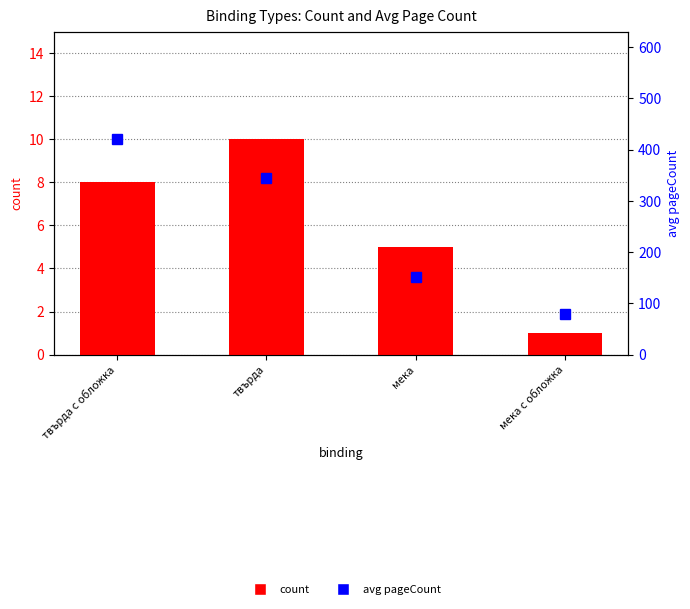

What is the spread (max minus min) of values at твърда с обложка?

412